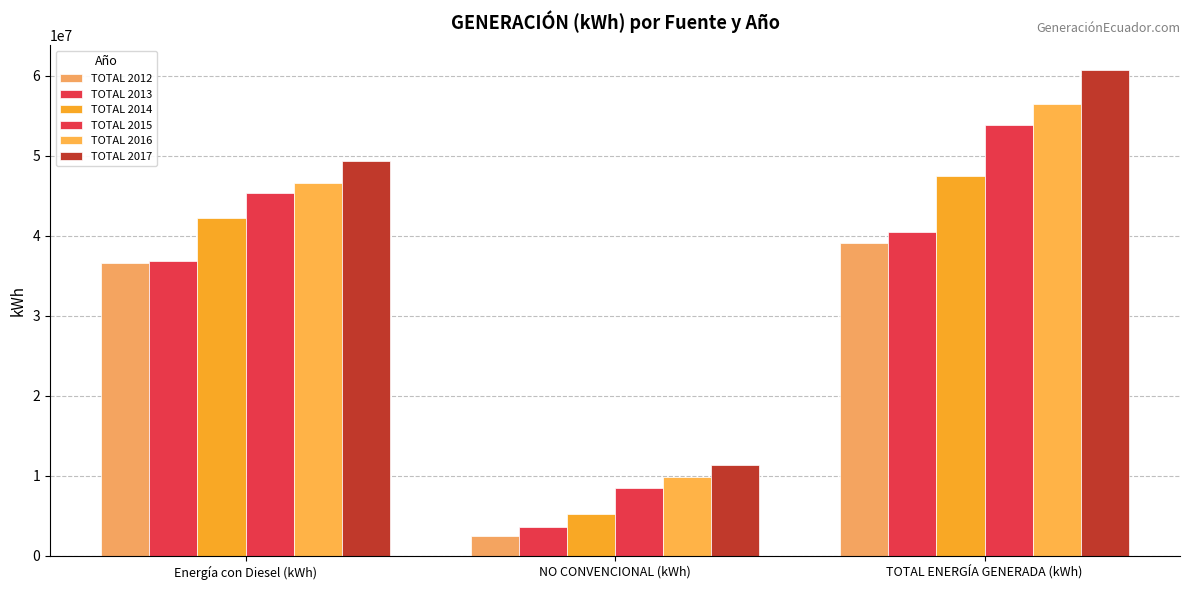

What is the maximum value shown in the chart?

60773362.2